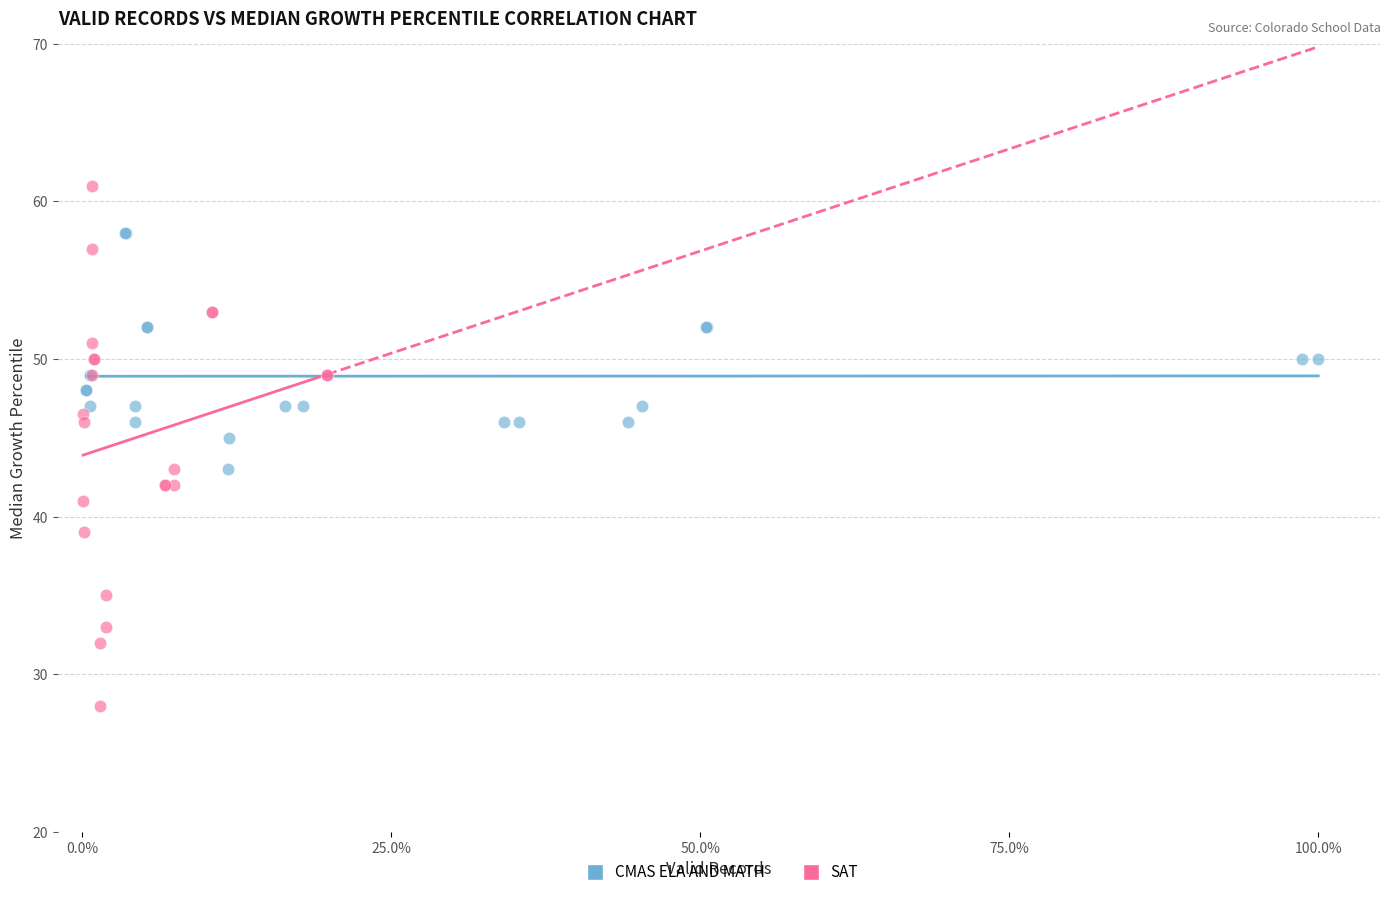

Which series contains the highest Y value?

SAT